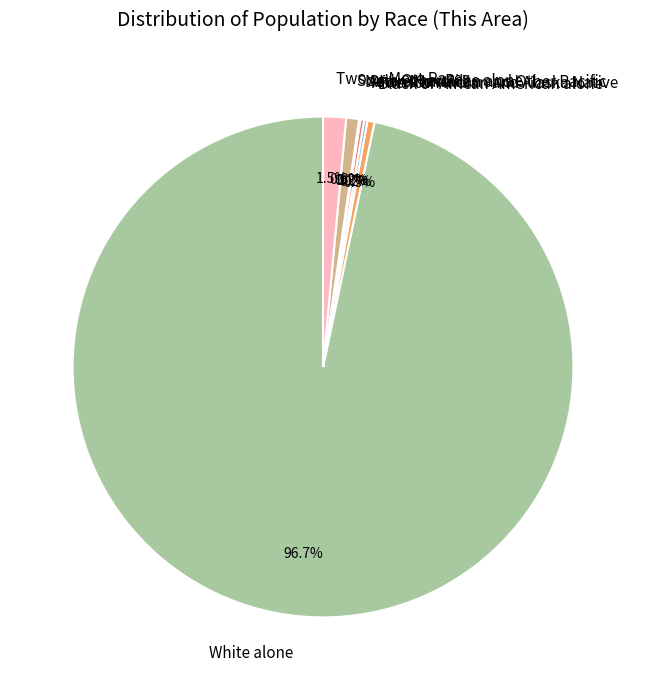

Is White alone the majority of the pie?

Yes